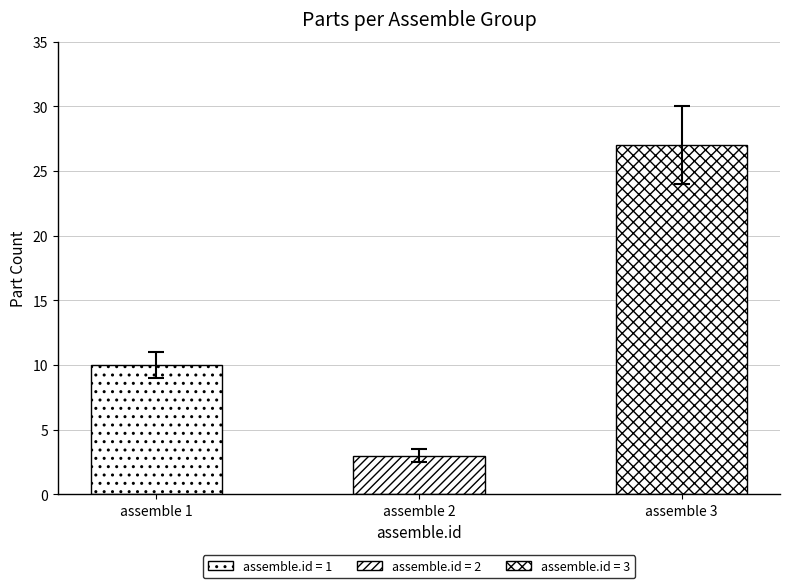

What is the maximum value for LABEL_B?

3